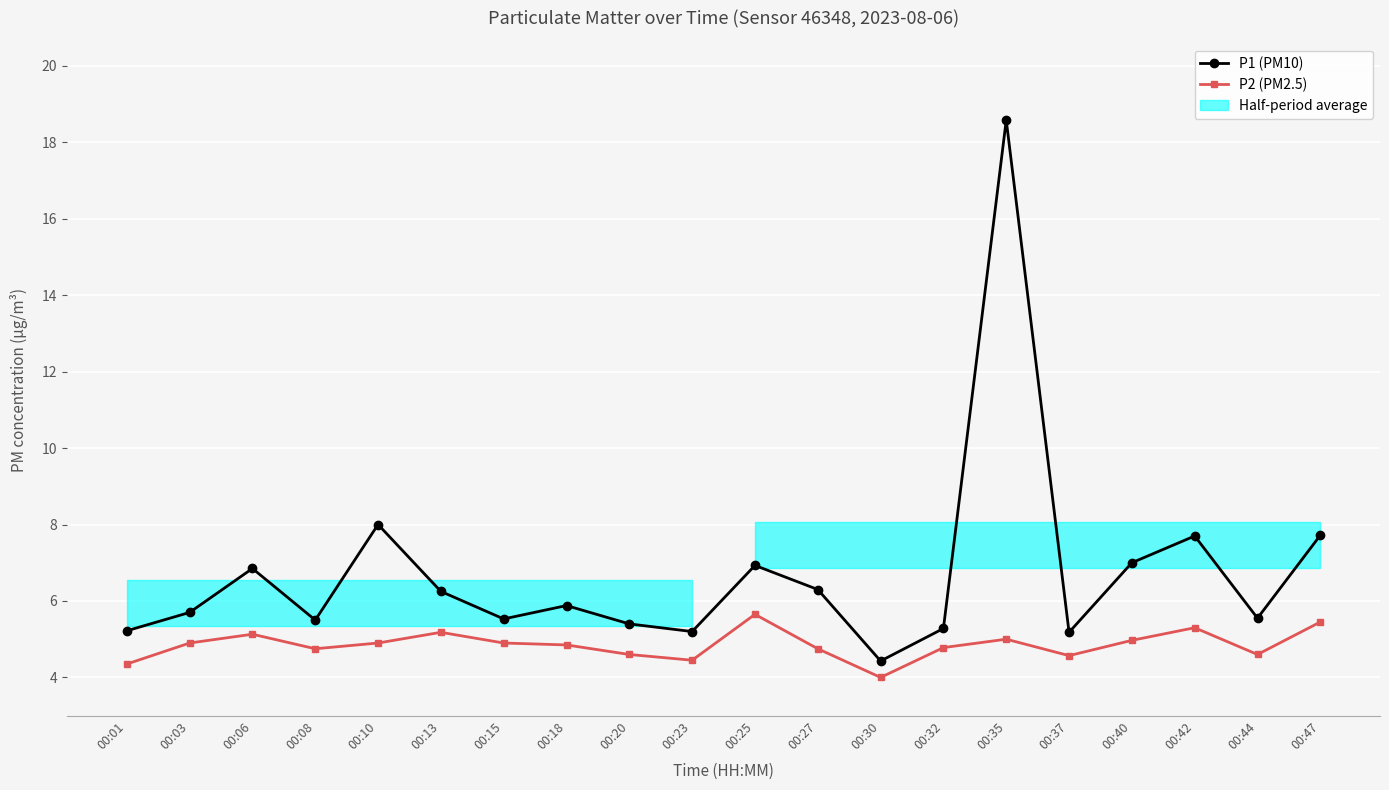

What is the difference between the maximum and minimum values in the P1 (PM10) series?

14.1